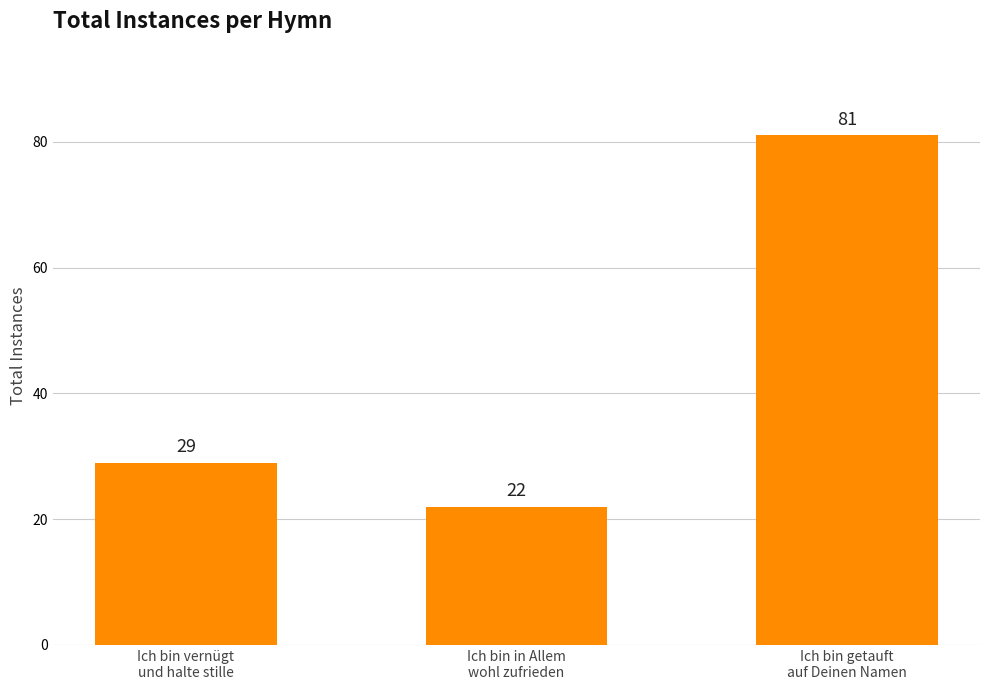

Rank the categories by value from lowest to highest.

Ich bin in Allem
wohl zufrieden, Ich bin vernügt
und halte stille, Ich bin getauft
auf Deinen Namen